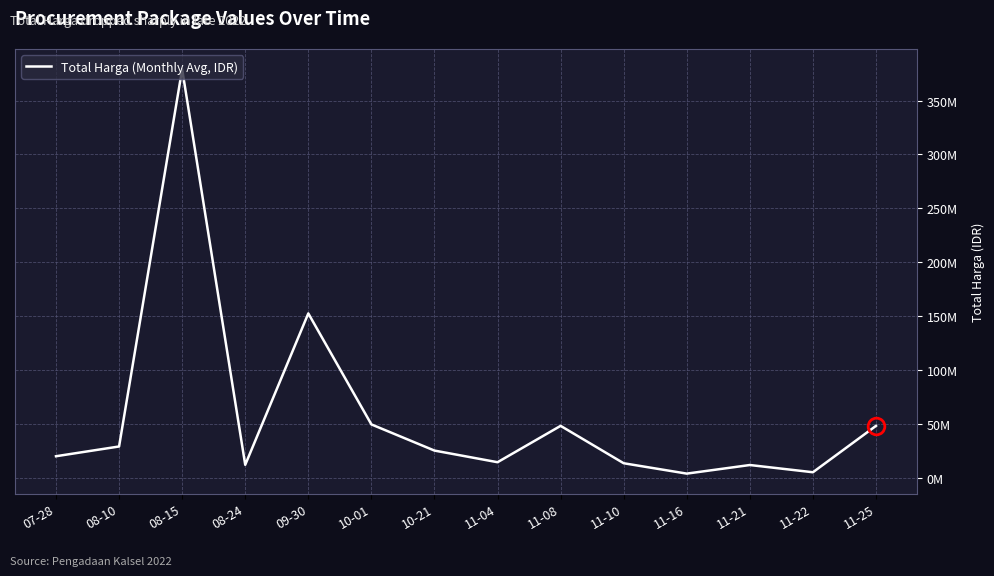

What is the ratio of the value at 11-22 to the value at 08-24?

0.4